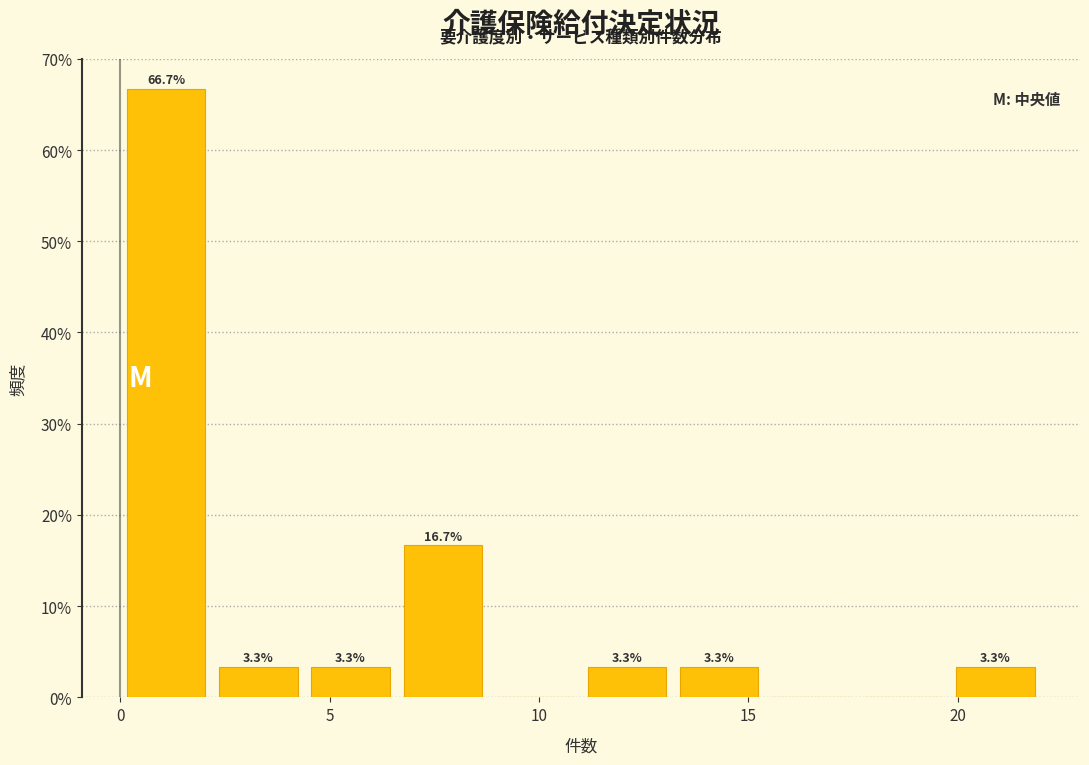

Over which range of the x-axis is the bar tallest?

0.0 to 2.2